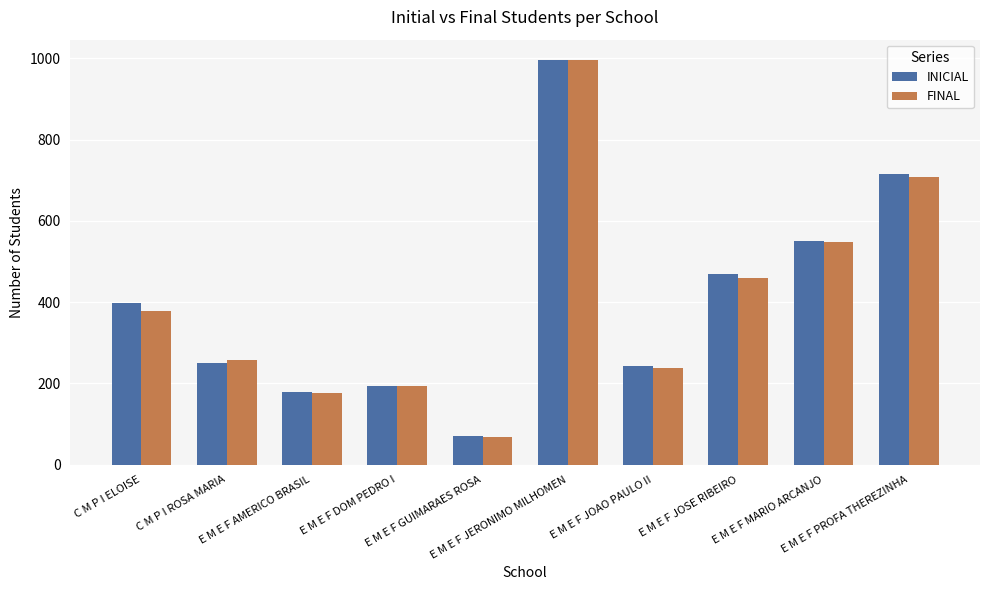

What is the label of the 10th bar from the left?

E M E F PROFA THEREZINHA